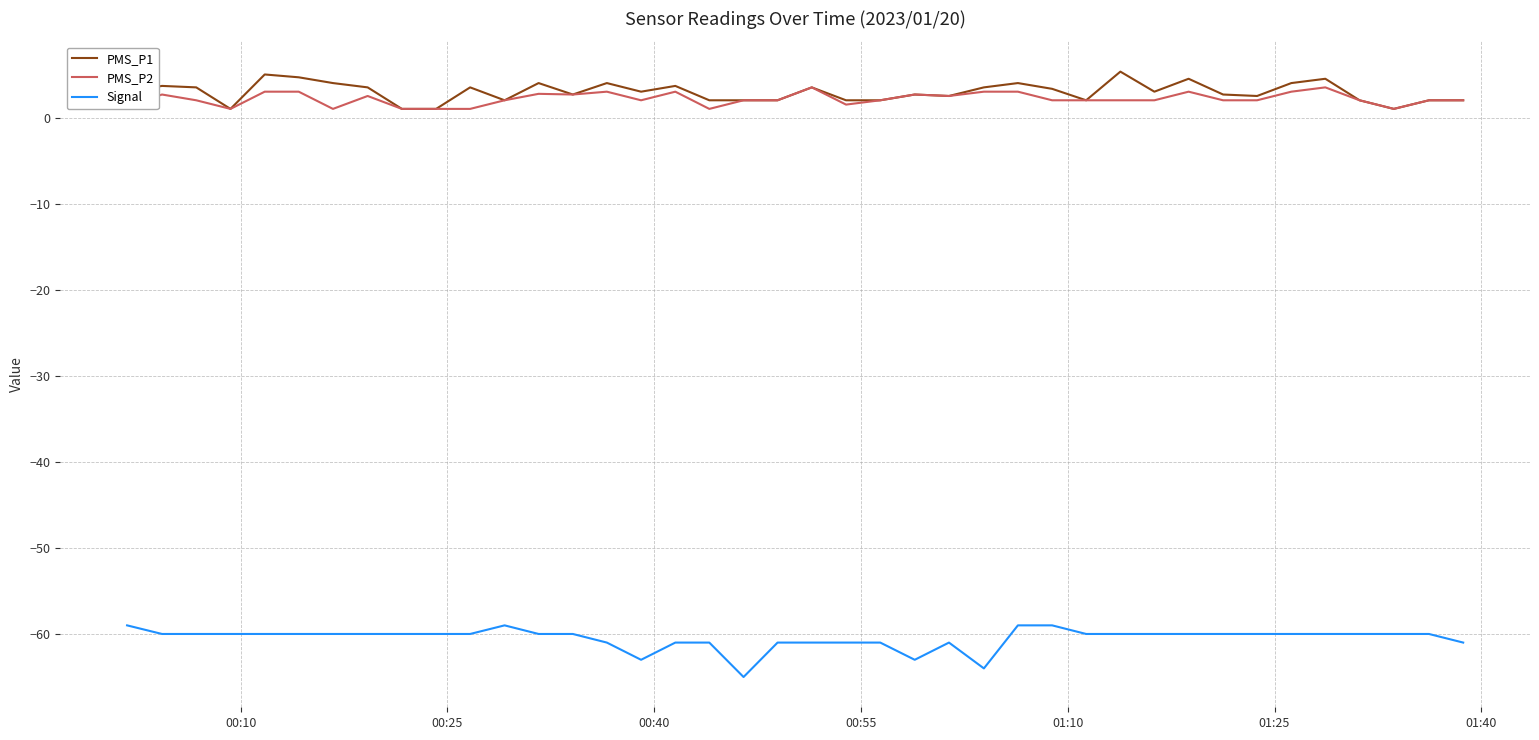

What is the difference between the maximum and second lowest values in the PMS_P1 series?

4.3